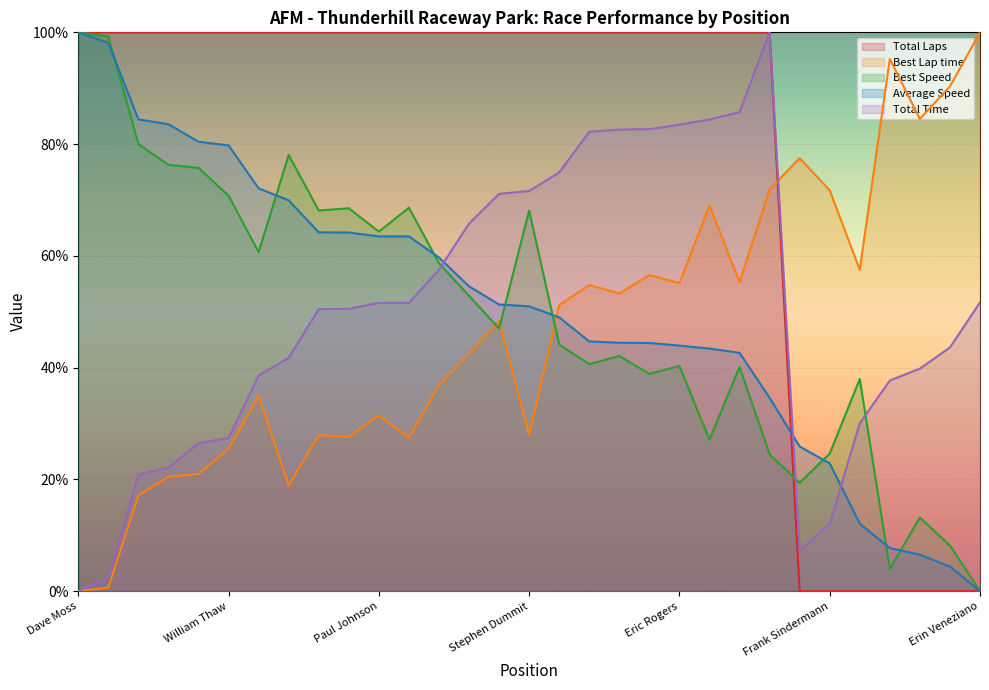

At which category does the chart reach its minimum across all series?

James Dills